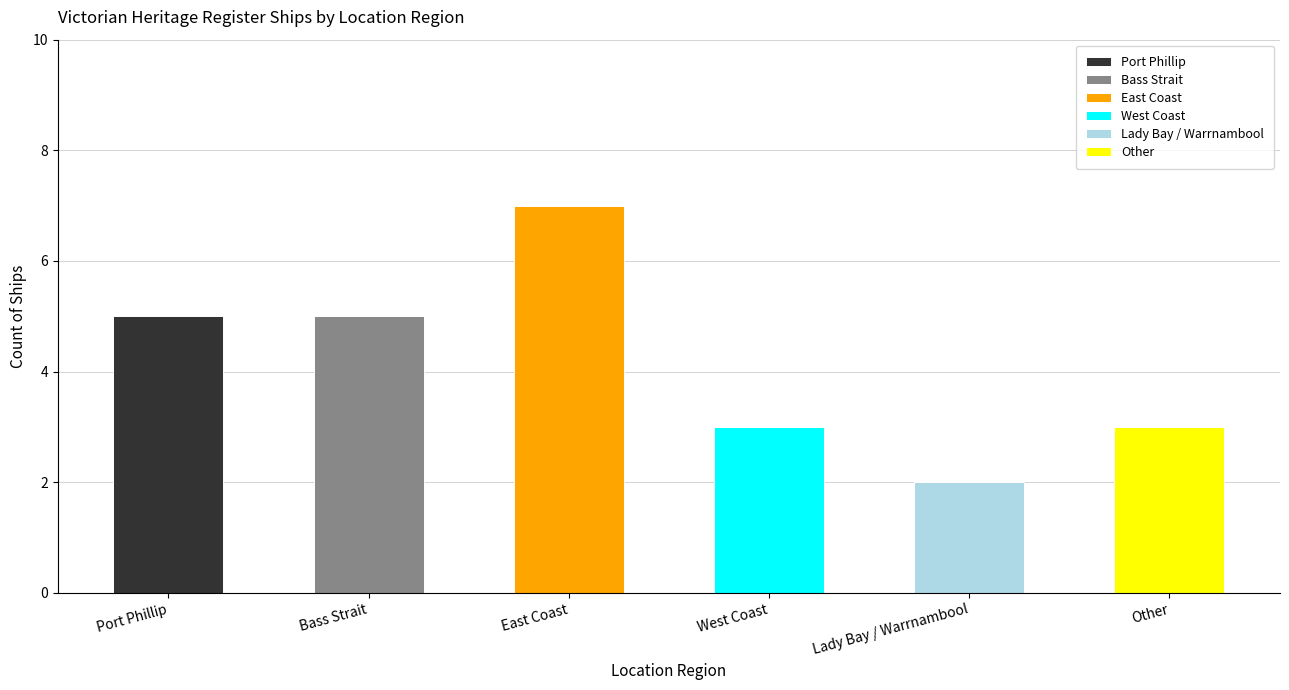

How many values are between 3 and 5?

4